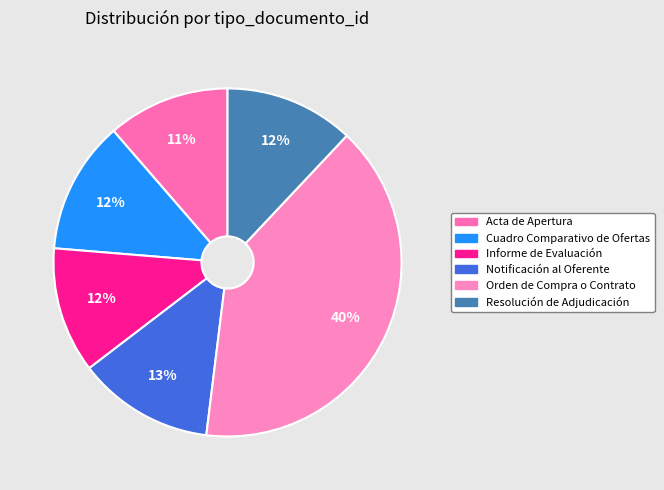

Combined, do Notificación al Oferente and Resolución de Adjudicación account for over 50%?

No